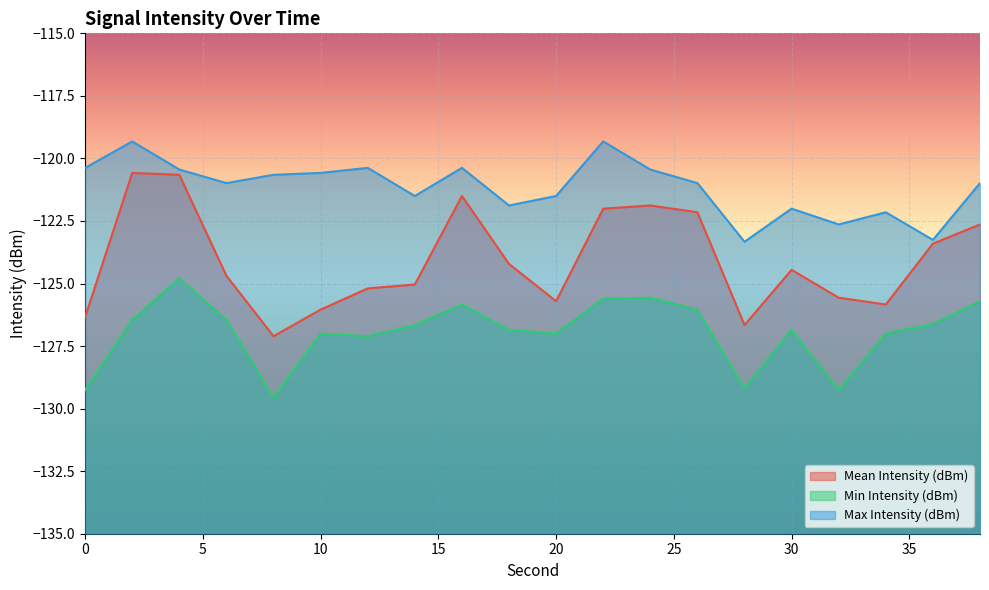

The Min Intensity (dBm) series shows -74.4 at 6. True or false?

False